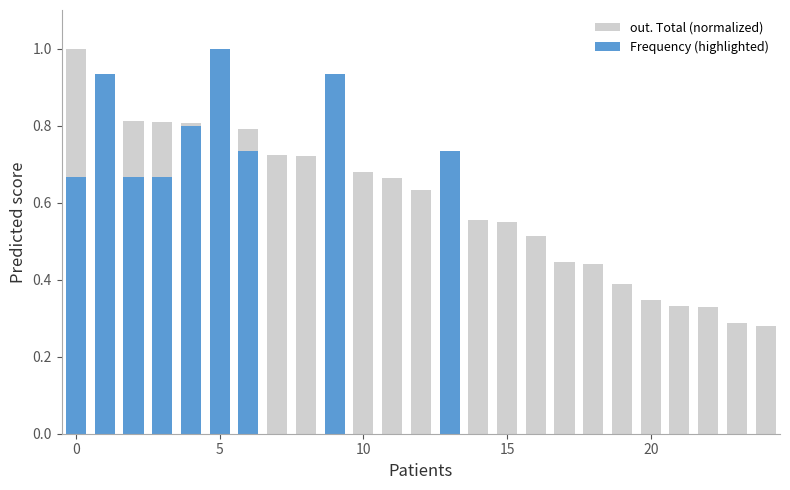

True or false: Frequency (highlighted) has a value of 0.0 at 14.

True